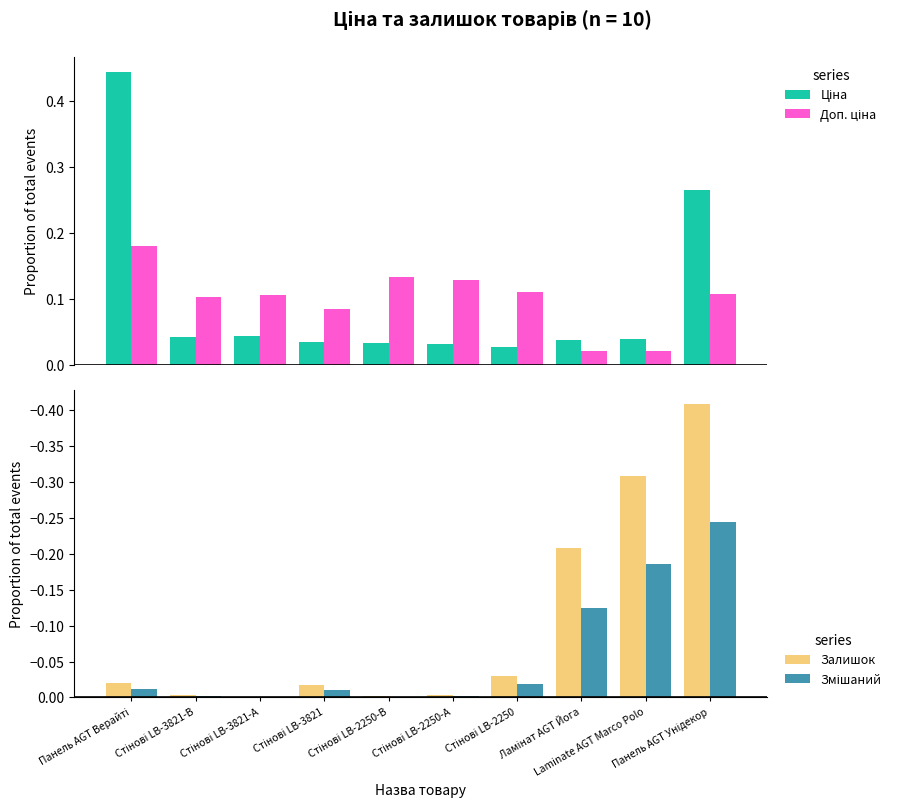

How many groups of bars are there?

10